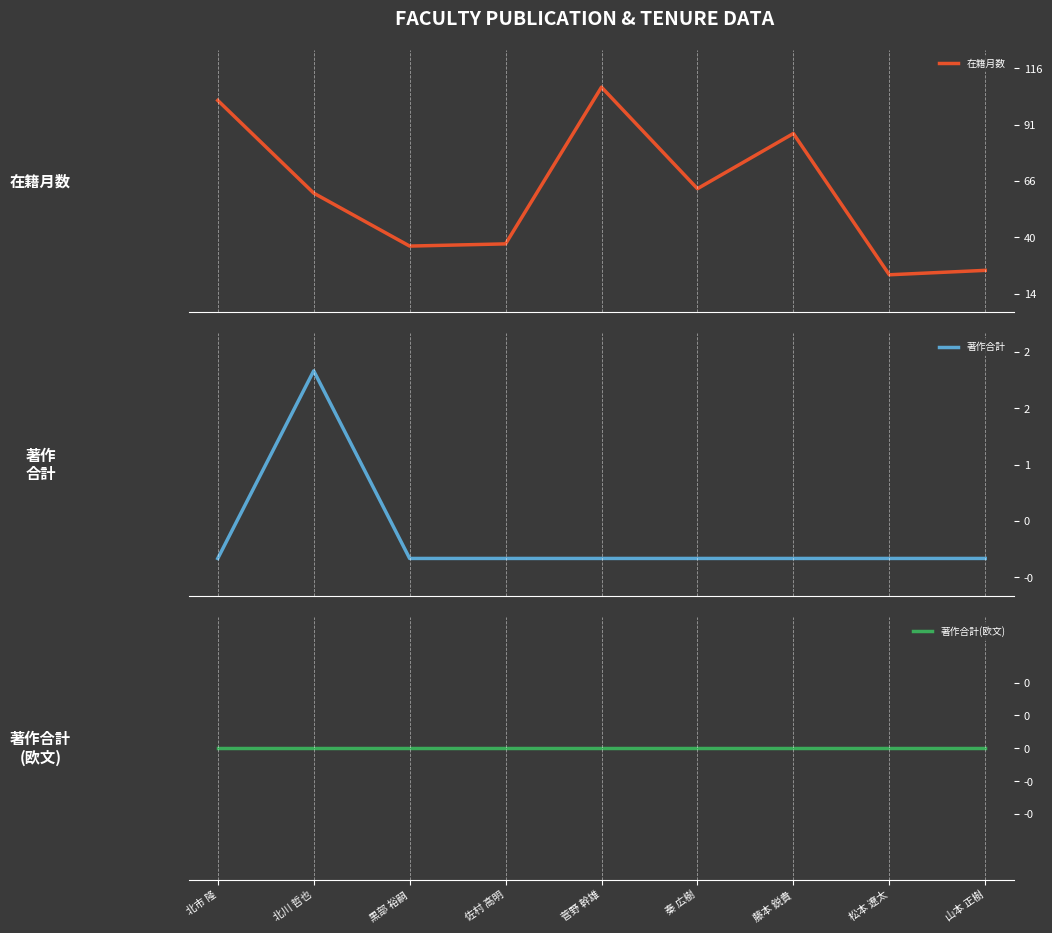

Rank the categories by 在籍月数 value from highest to lowest.

菅野 幹雄, 北市 隆, 藤本 鋭貴, 秦 広樹, 北川 哲也, 佐村 高明, 黒部 裕嗣, 山本 正樹, 松本 遼太